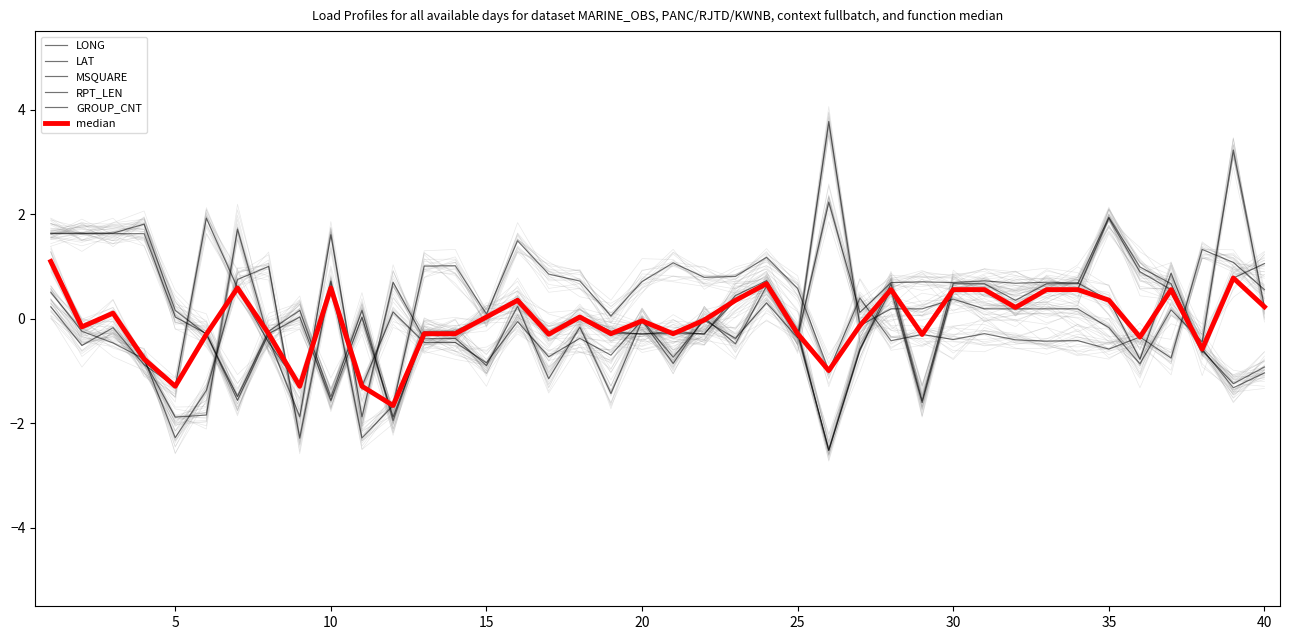

After their last crossing, which series has the higher values: RPT_LEN or LONG?

LONG